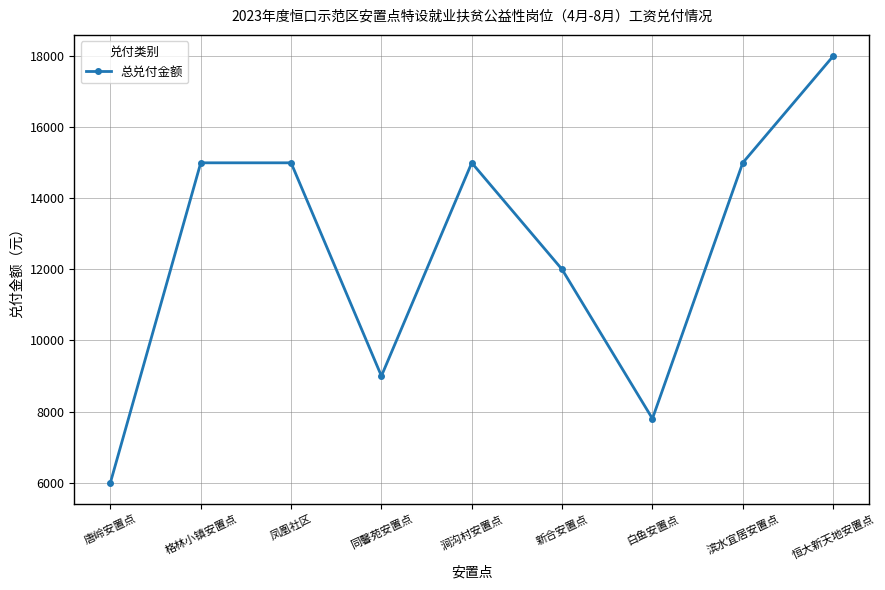

How many distinct data groups are displayed?

1